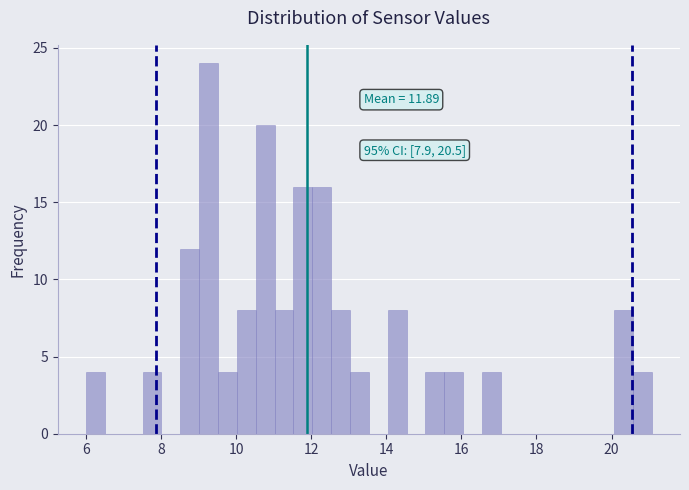

Read against the x-axis, roughly where is the centre of the tallest bar?

9.2